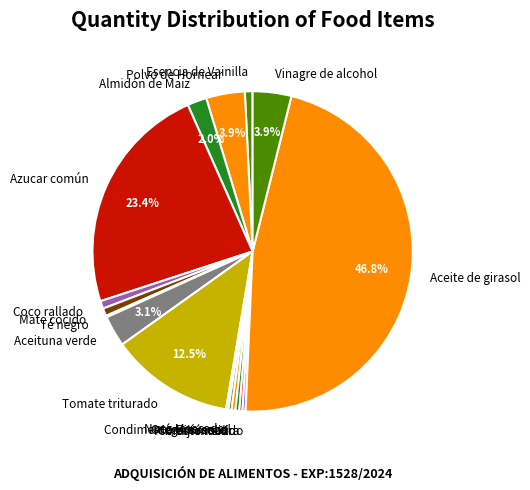

Which category has the biggest portion of the pie?

Aceite de girasol